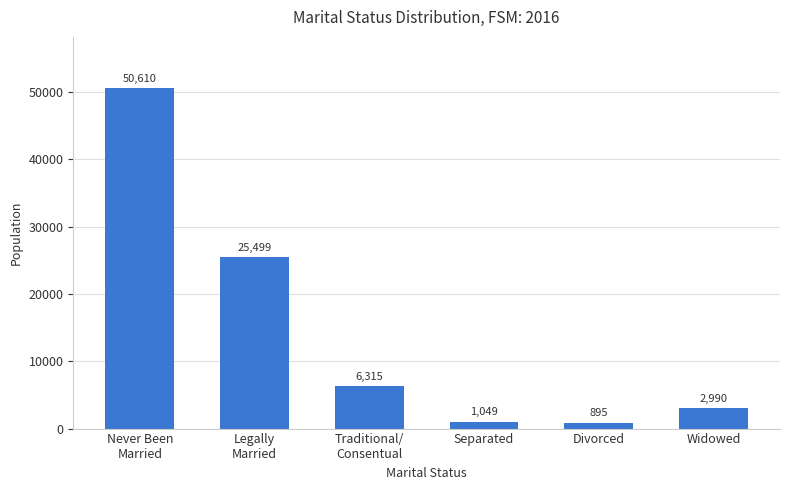

What is the value of the 4th bar from the left?

1049